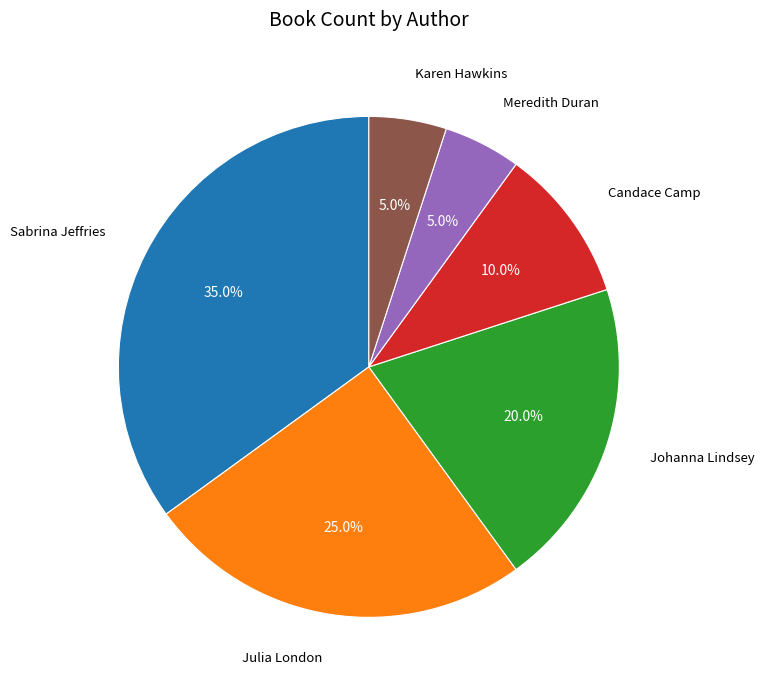

What portion of the pie excludes Johanna Lindsey?

80.0%